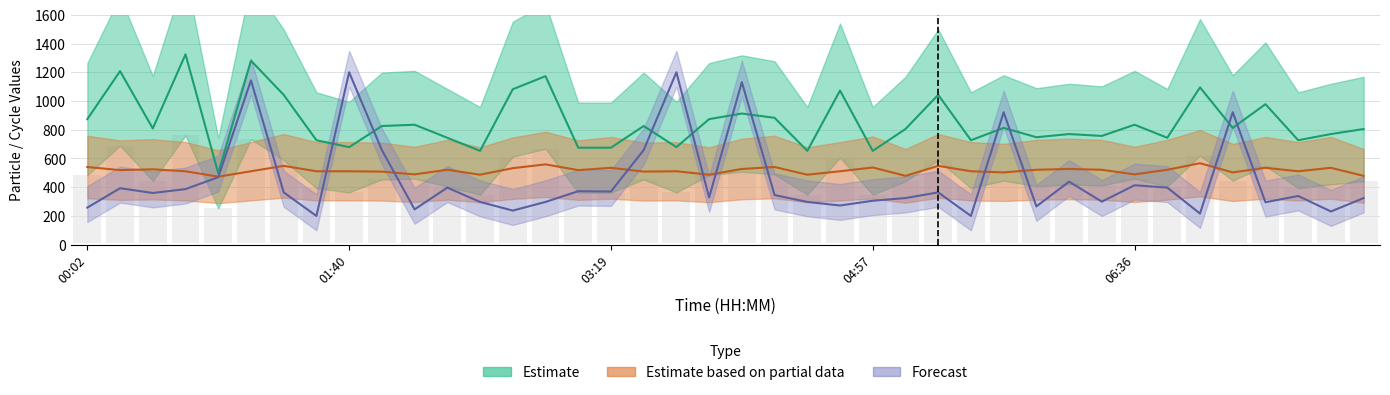

What is the difference between the highest and lowest values at 27?

527.1